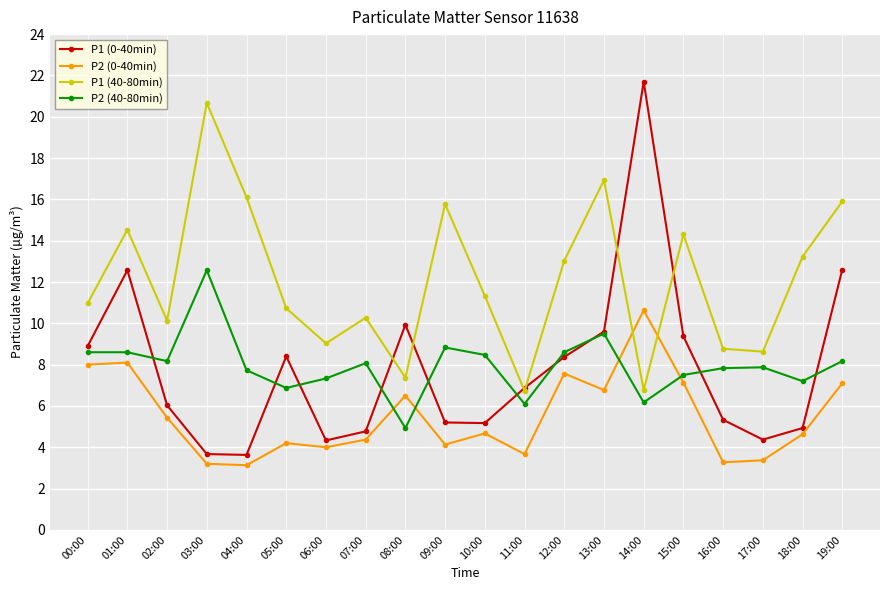

What is the total value across all series at 06:00?

24.7